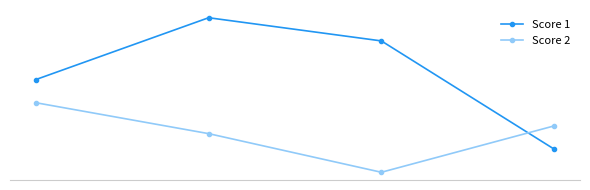

At which label does Score 1 first exceed 18?

1.0